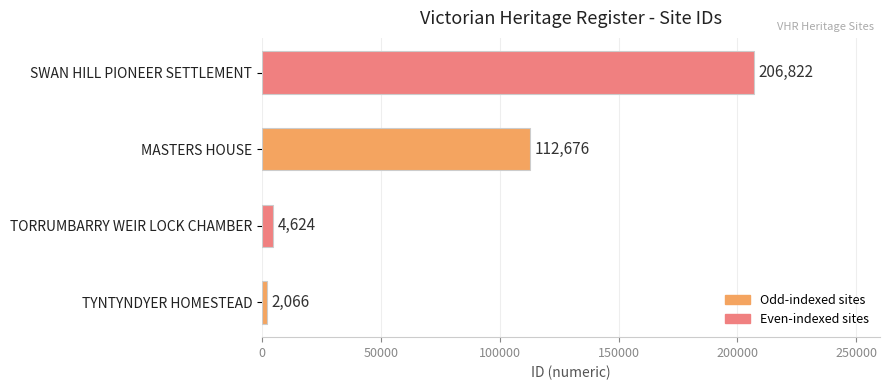

Where is the data nearest to the value 104444?

MASTERS HOUSE